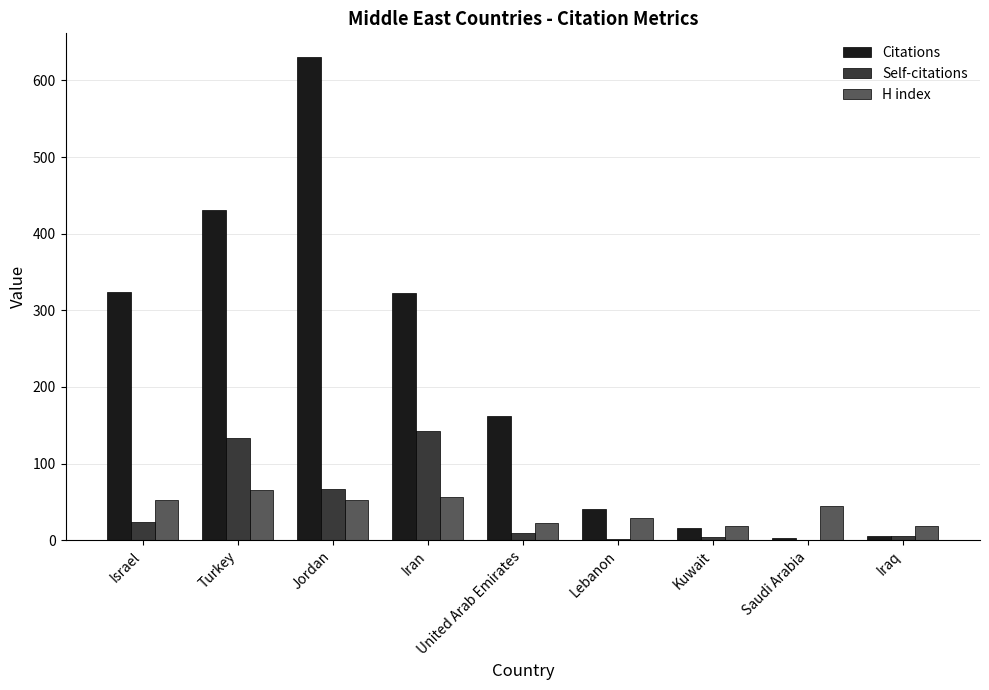

Which category has the highest value in the Self-citations series?

Iran